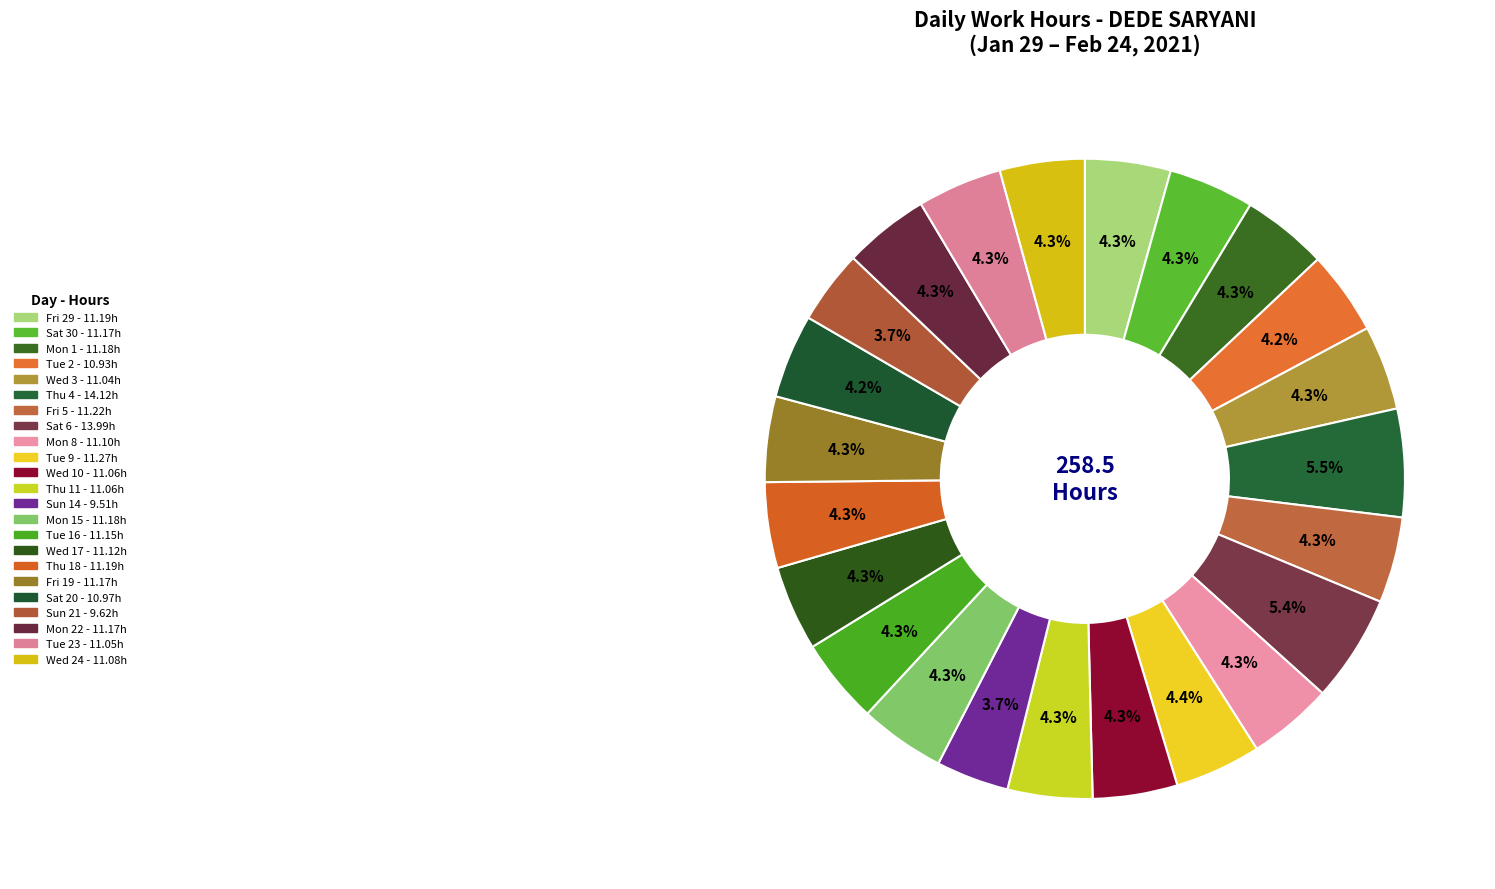

To the nearest percent, what is the average slice percentage?

4%